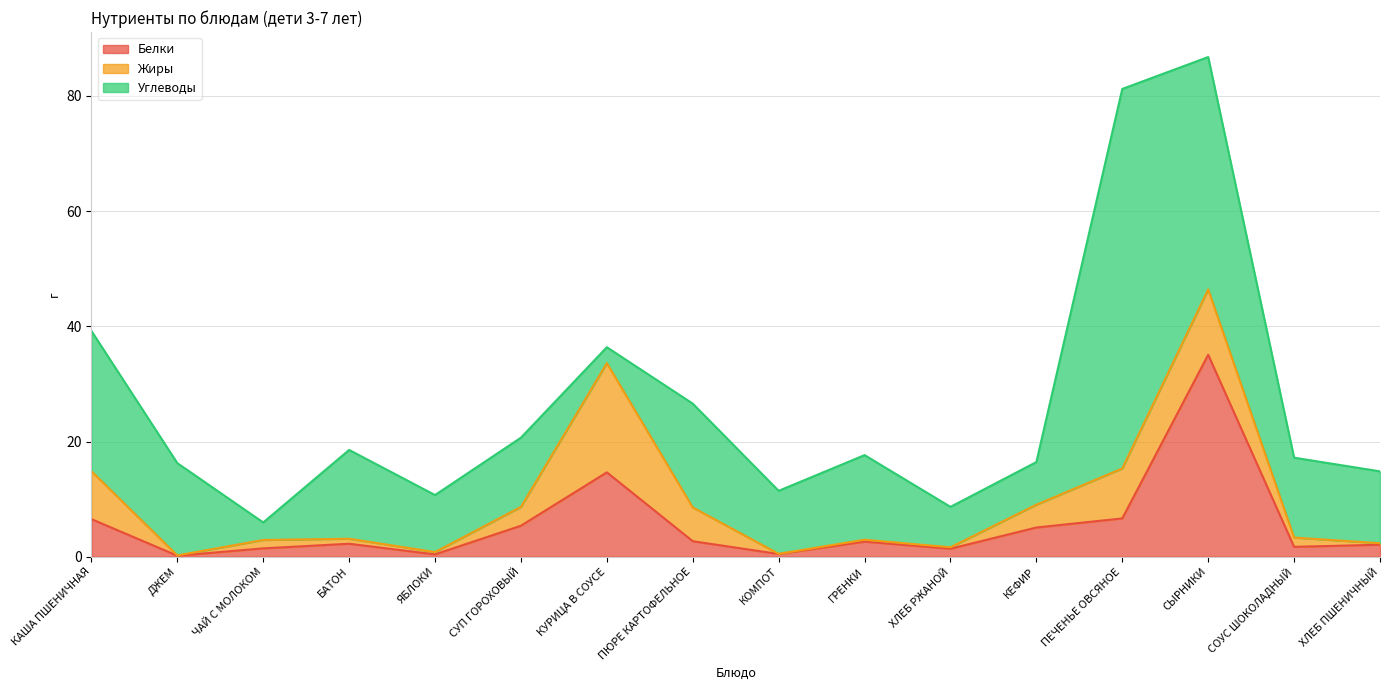

What is the maximum value for Белки?

35.1